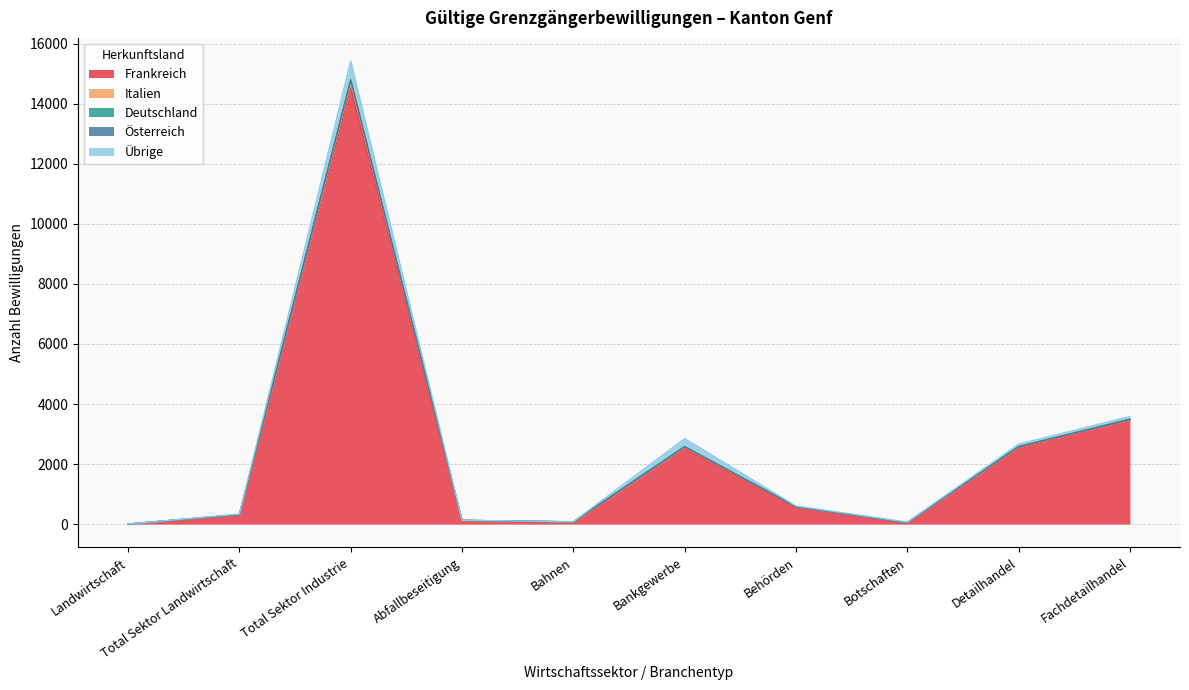

How many values in Frankreich are above zero?

9